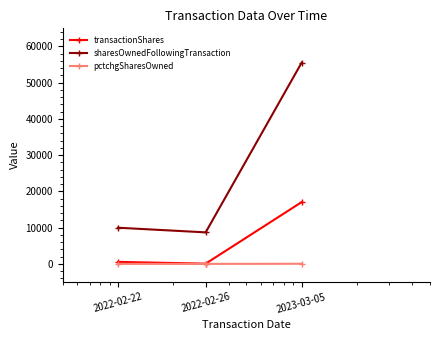

List the series in order of their peak value, lowest first.

pctchgSharesOwned, transactionShares, sharesOwnedFollowingTransaction